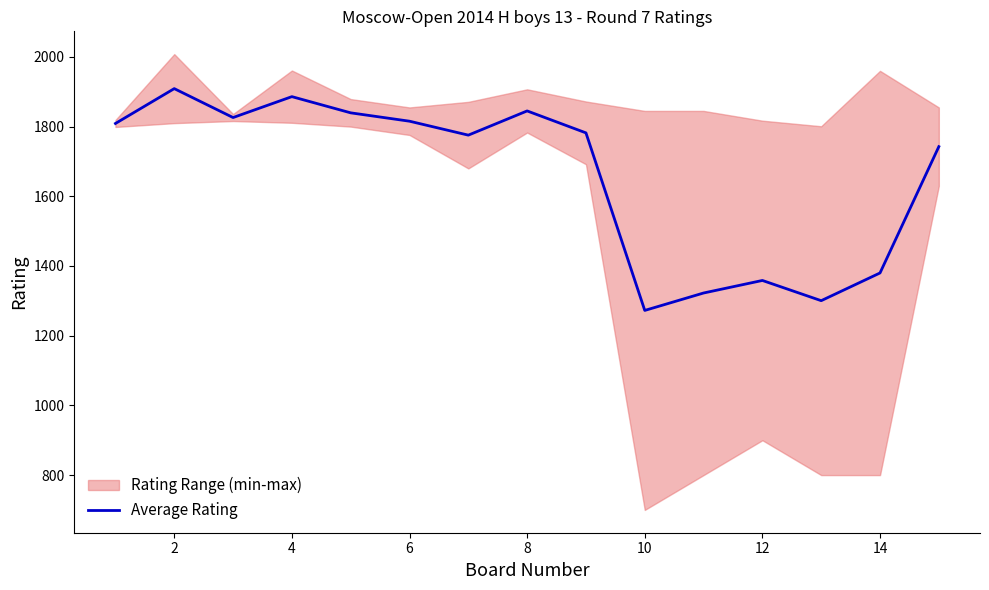

The value of Average Rating at 6 is 1815.5. True or false?

True